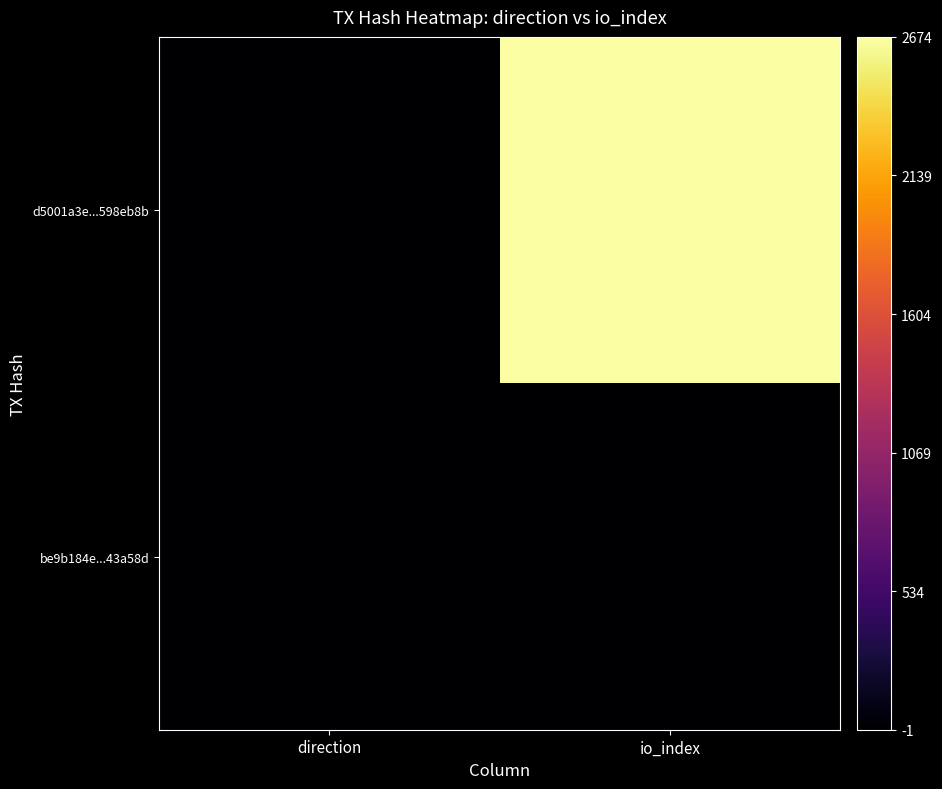

At how many categories does at least one series exceed 98?

1